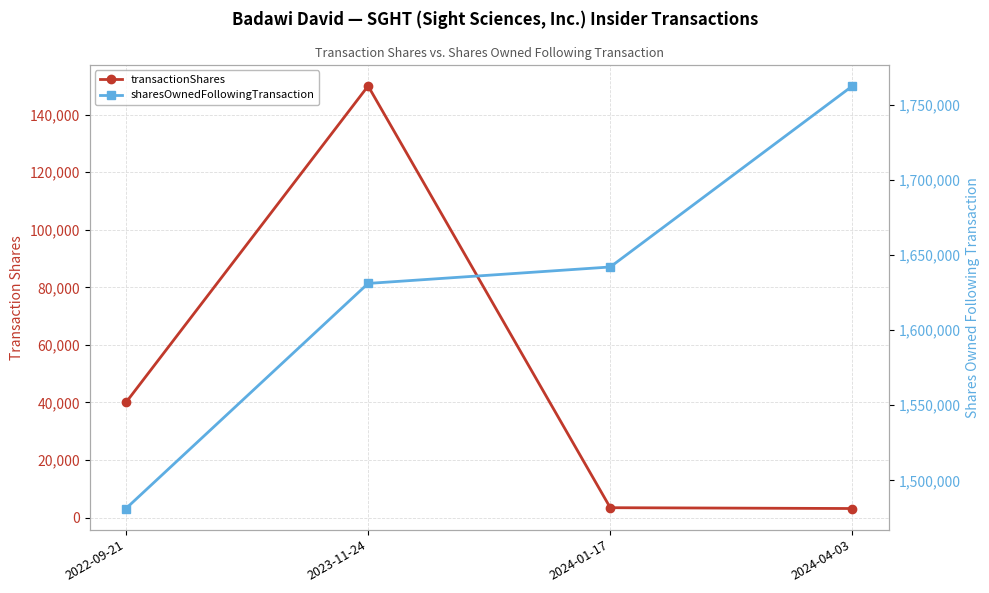

What is the minimum value for sharesOwnedFollowingTransaction?

1481196